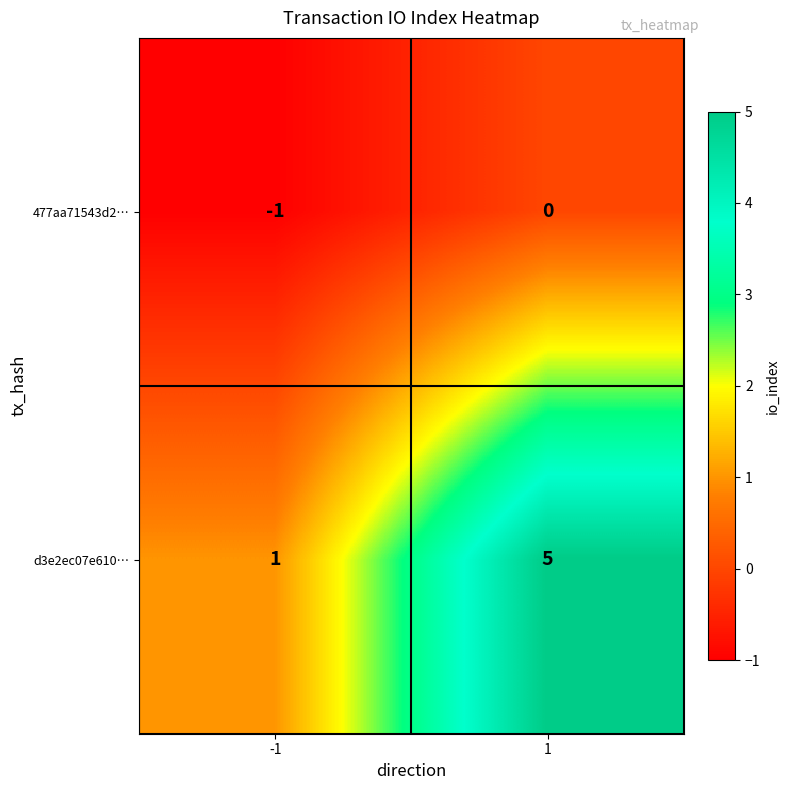

What is the total value across all series at 1?

5